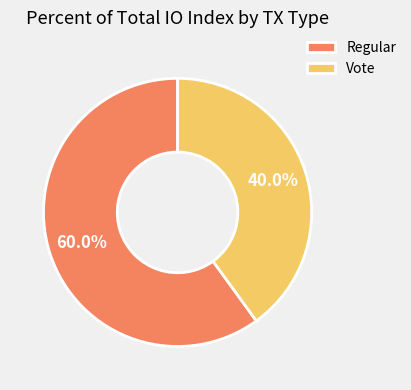

The Vote slice represents 26% of the pie. True or false?

False